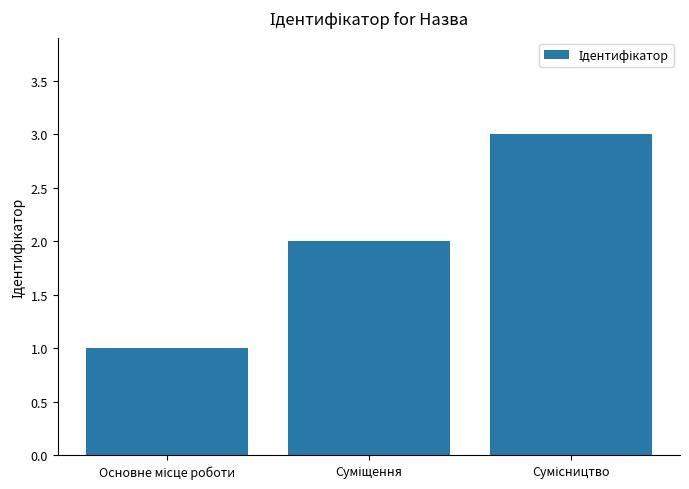

How many distinct data groups are displayed?

1